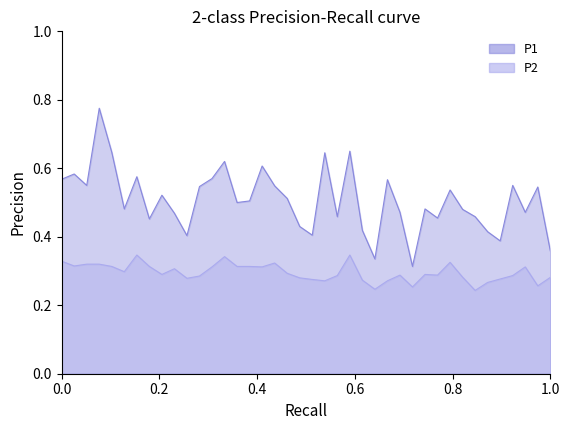

True or false: P2 and P1 cross at least once.

False